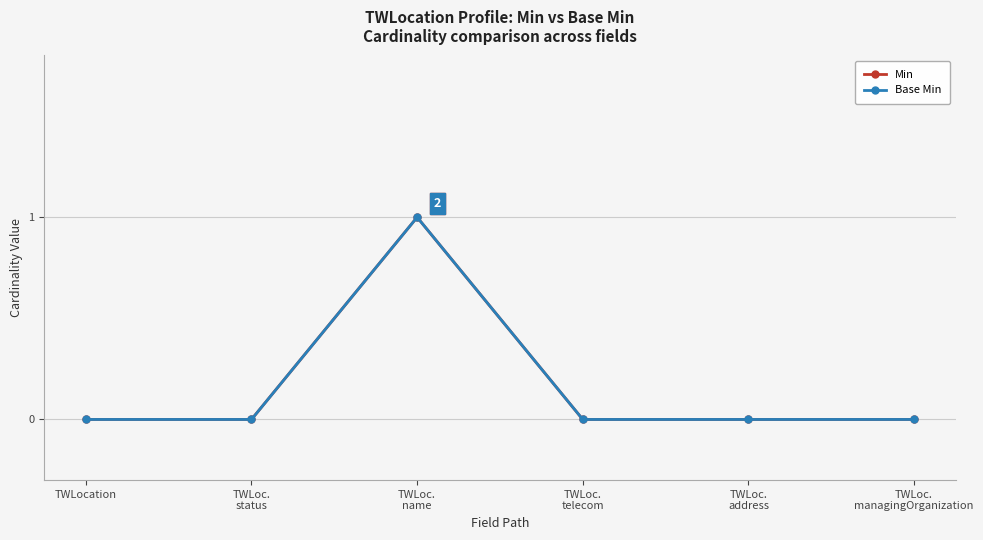

Does the chart have visible grid lines?

Yes